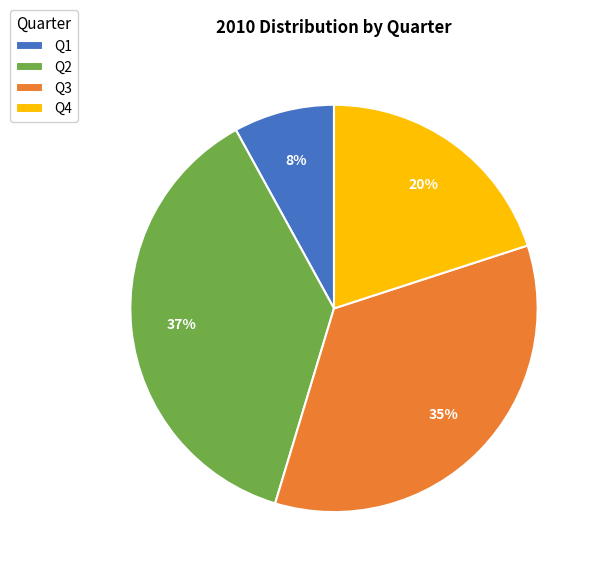

To the nearest percent, what is the difference between the largest and smallest slice percentages?

29%